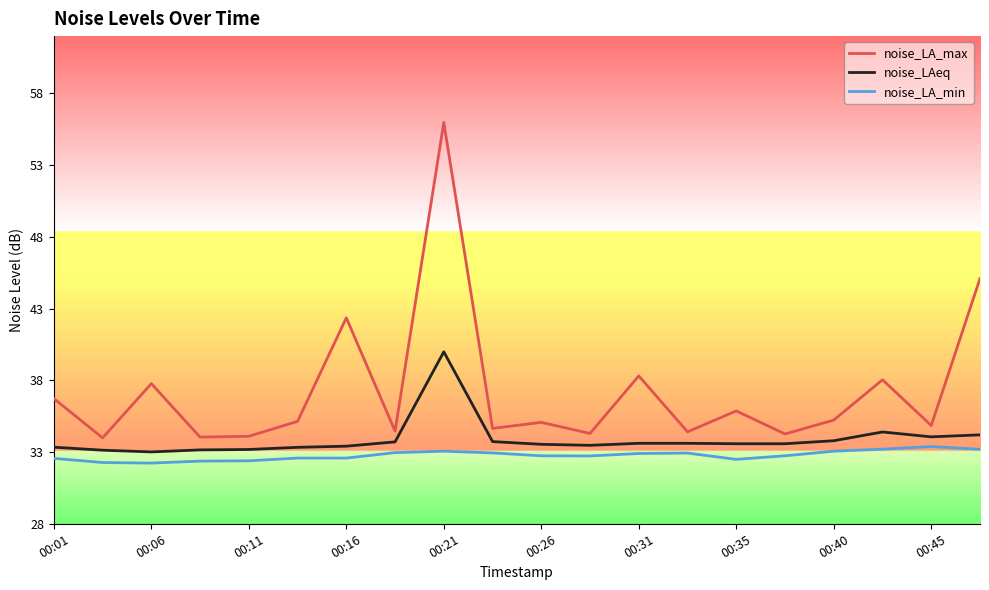

List the series in order of their overall mean, highest first.

noise_LA_max, noise_LAeq, noise_LA_min